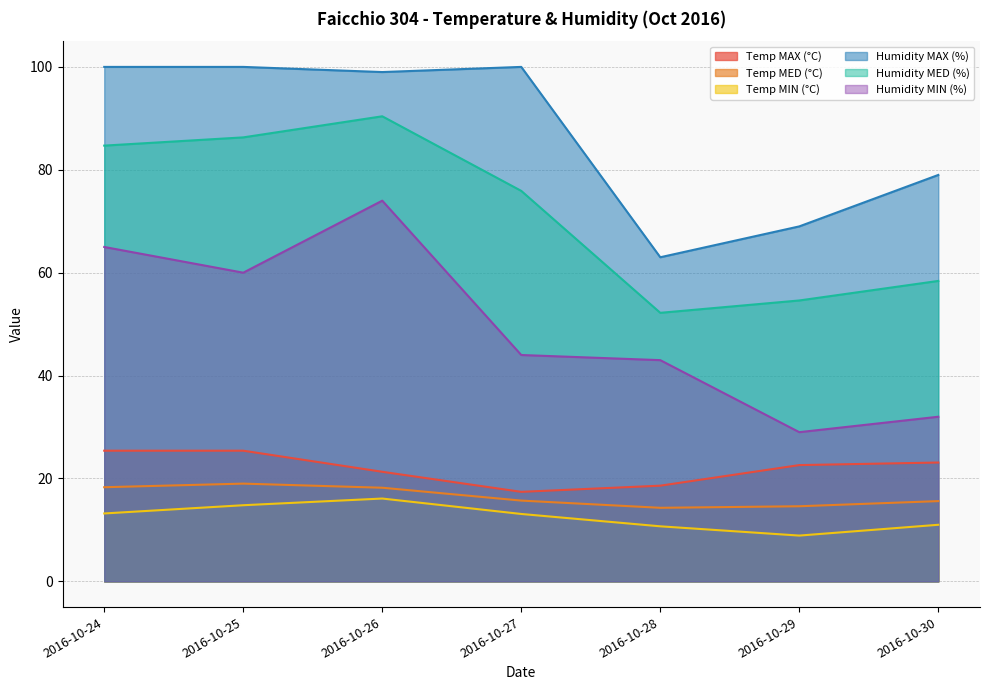

At which label does Temp MAX (°C) first exceed 22?

2016-10-24